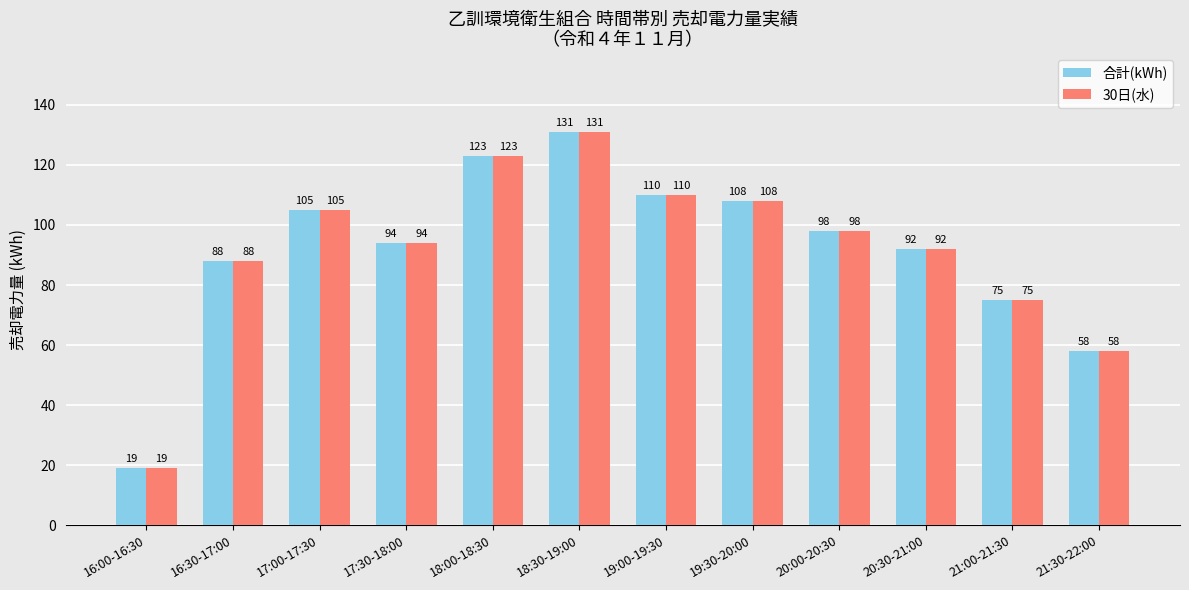

Is the value of 30日(水) at 18:00-18:30 greater than the value of 合計(kWh) at 21:00-21:30?

Yes